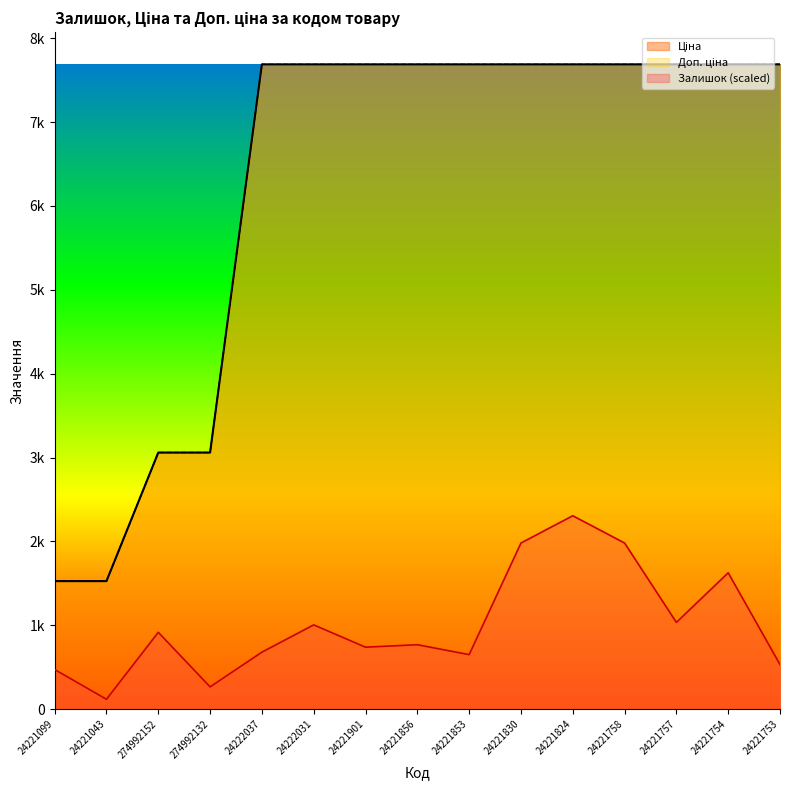

What is the approximate value of Ціна at 24221099?

1526.8